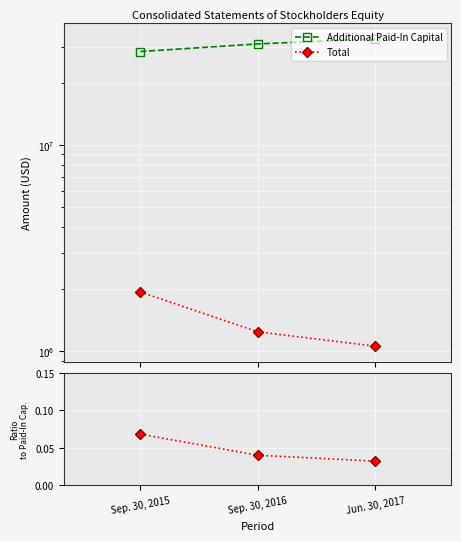

Is it true that Total / Paid-In Capital equals 0.1 at Sep. 30, 2015?

True